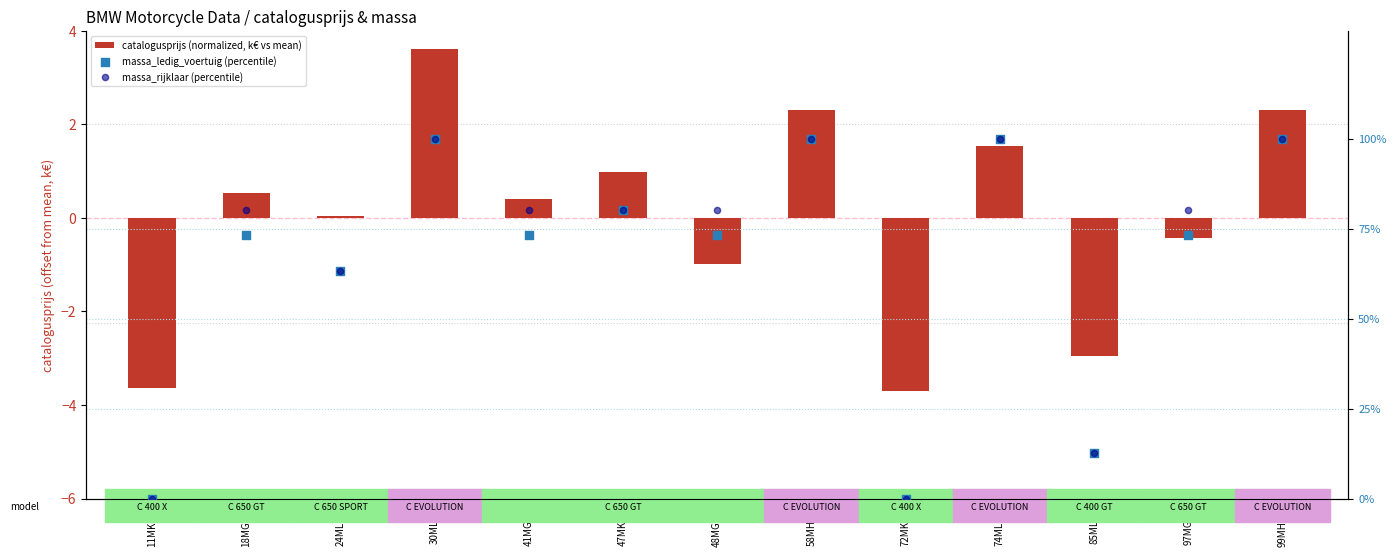

Which series has the largest Y range (max minus min)?

massa_ledig_voertuig (percentile)